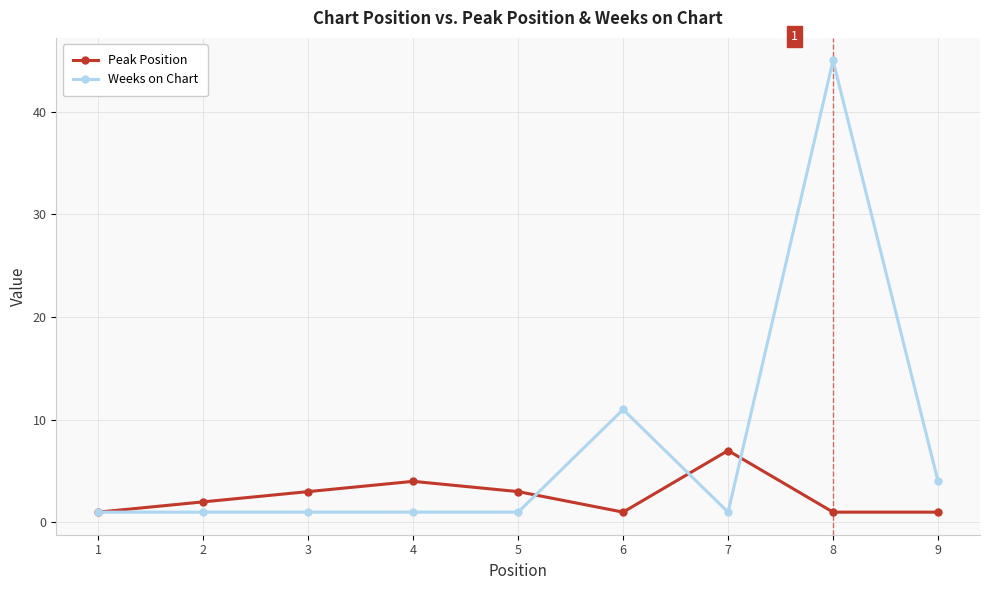

True or false: Weeks on Chart has a value of 4 at 9.

True